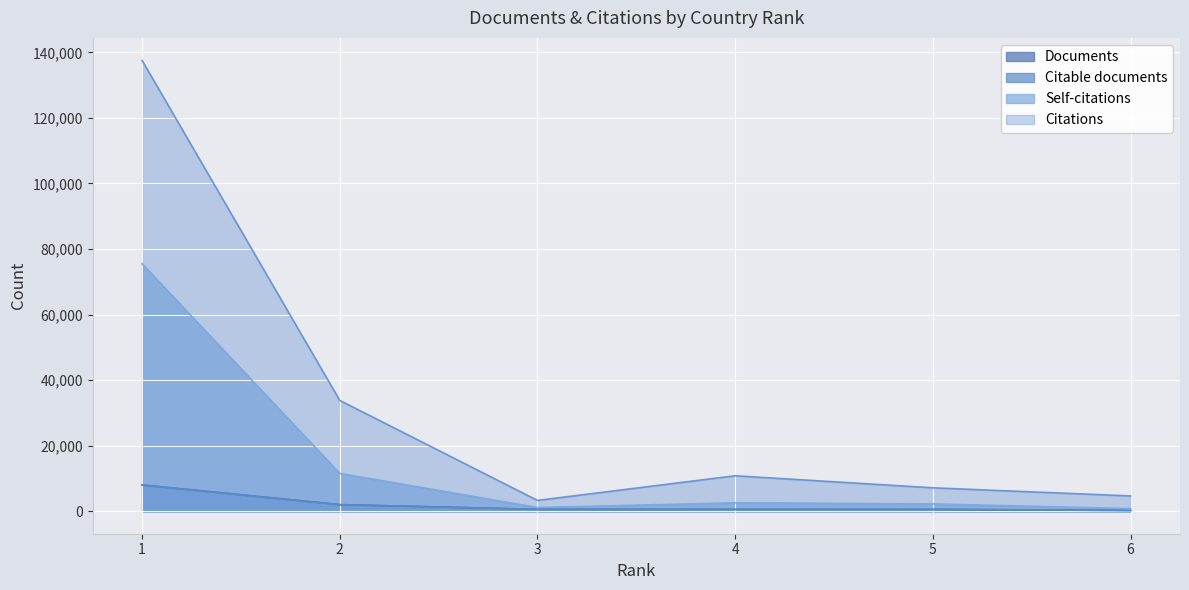

What is the approximate value of Documents at 4?

550